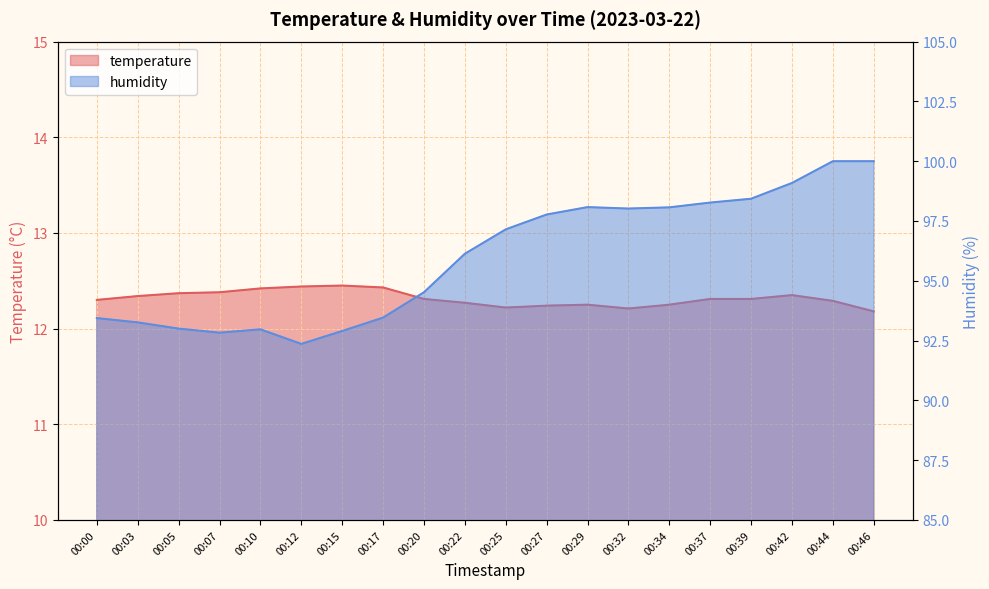

How many data points does each series have?

20